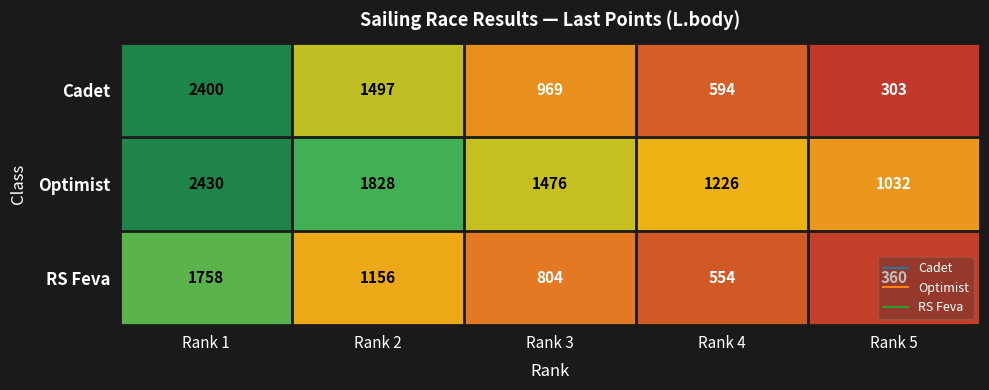

Which category has the highest value across all series?

Rank 1